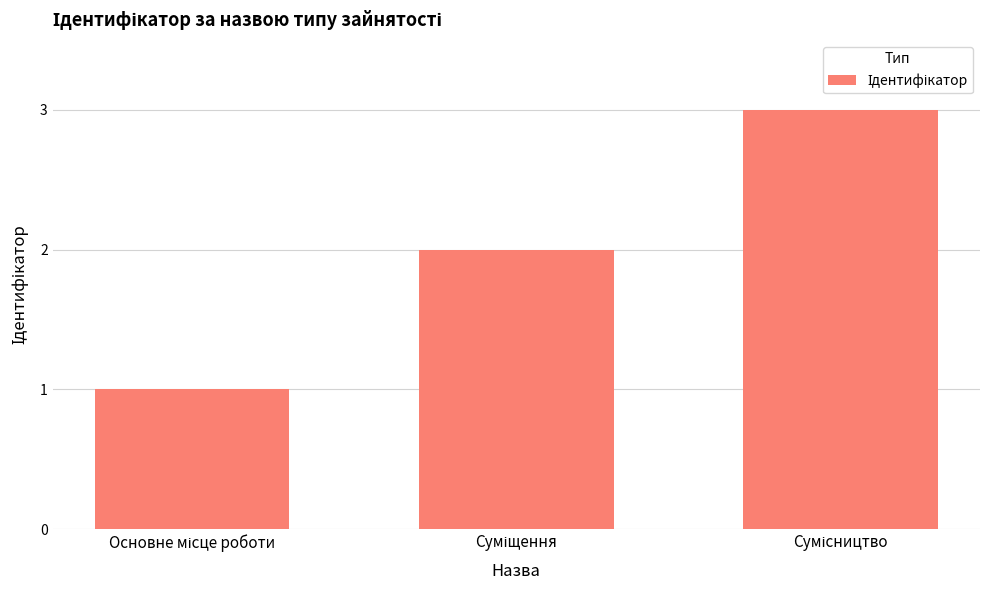

How many data points does each series have?

3